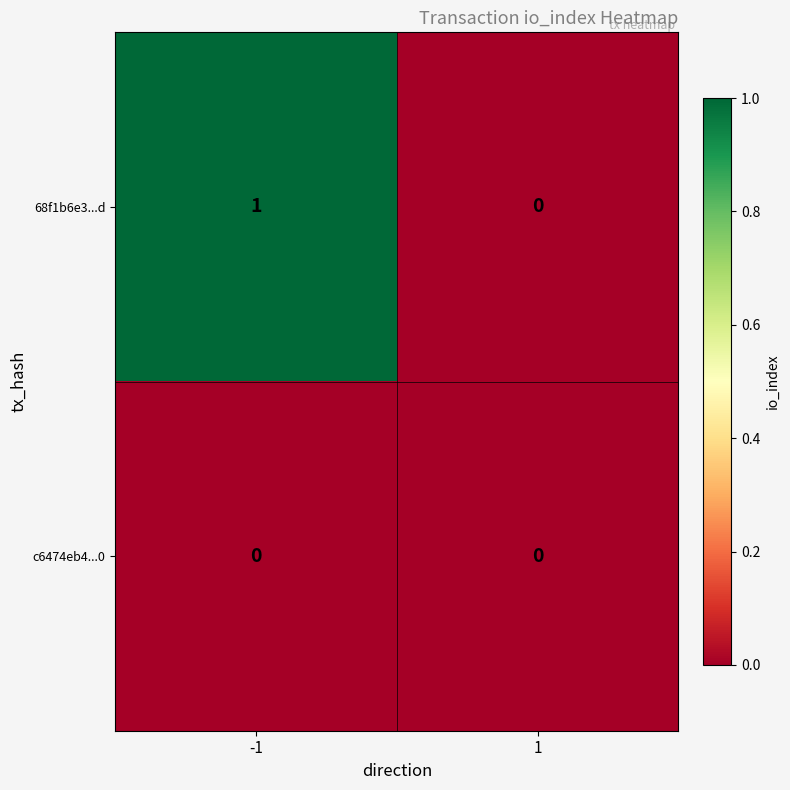

The 68f1b6e3...d series shows 0 at 1. True or false?

True